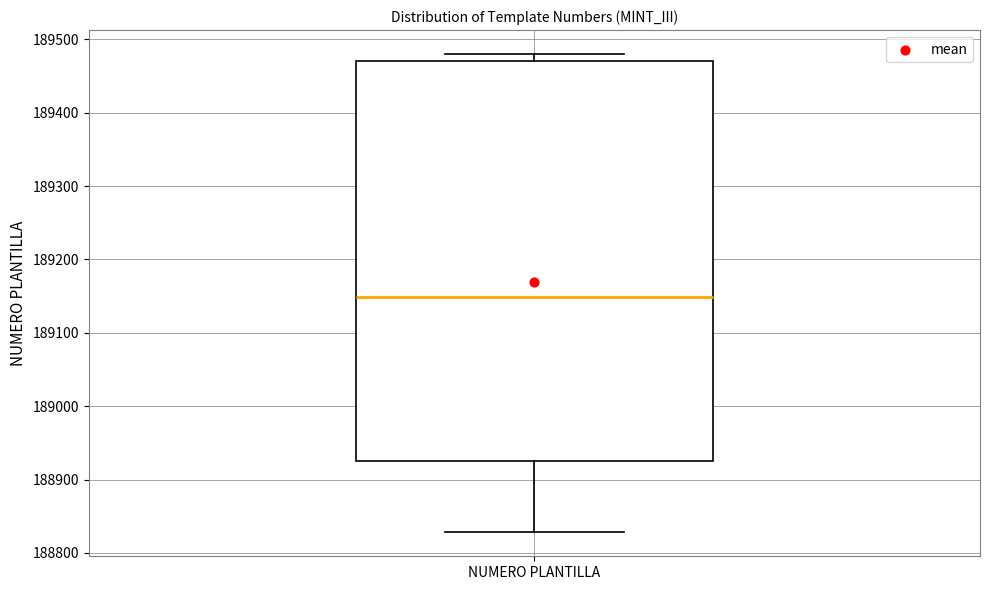

Transcribe this box plot: give where the median line is, the range the box spans, and where the two whiskers end, as read against the y-axis. The values are not printed on the chart, so give them approximately, as read against the axis.

median 189150, box 188930 to 189470, whiskers 188830 to 189480